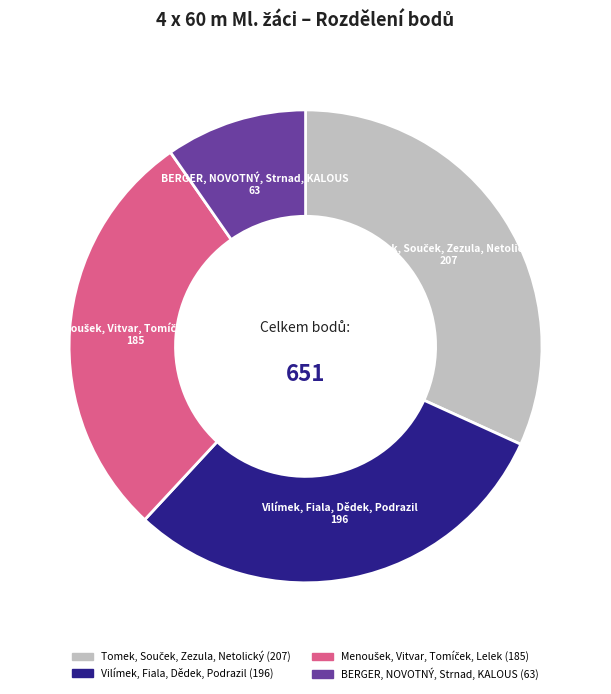

Count the number of slices in the pie.

4